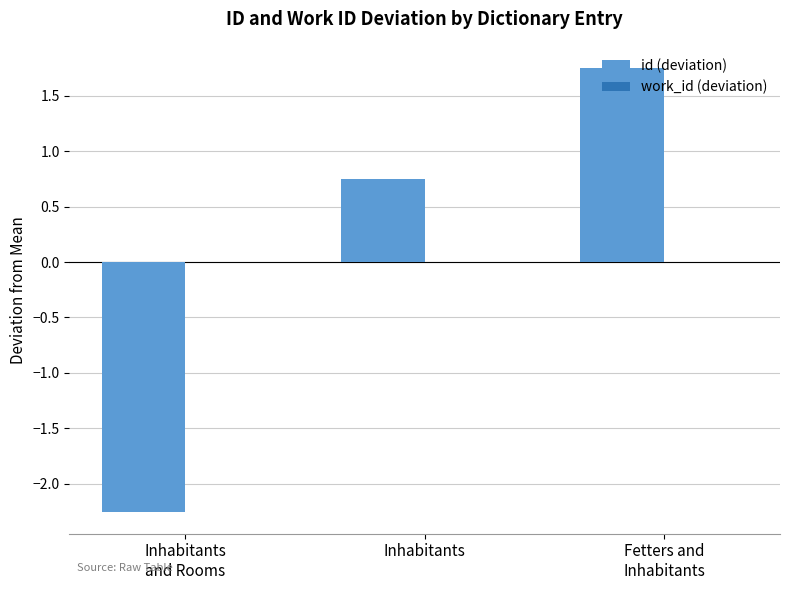

What position from the left is Inhabitants?

2